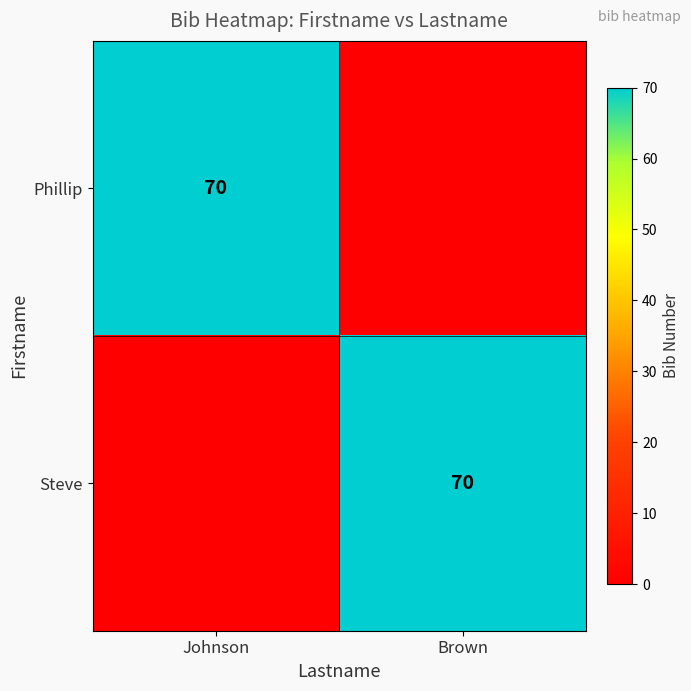

Which has a higher value, Johnson or Brown?

Johnson